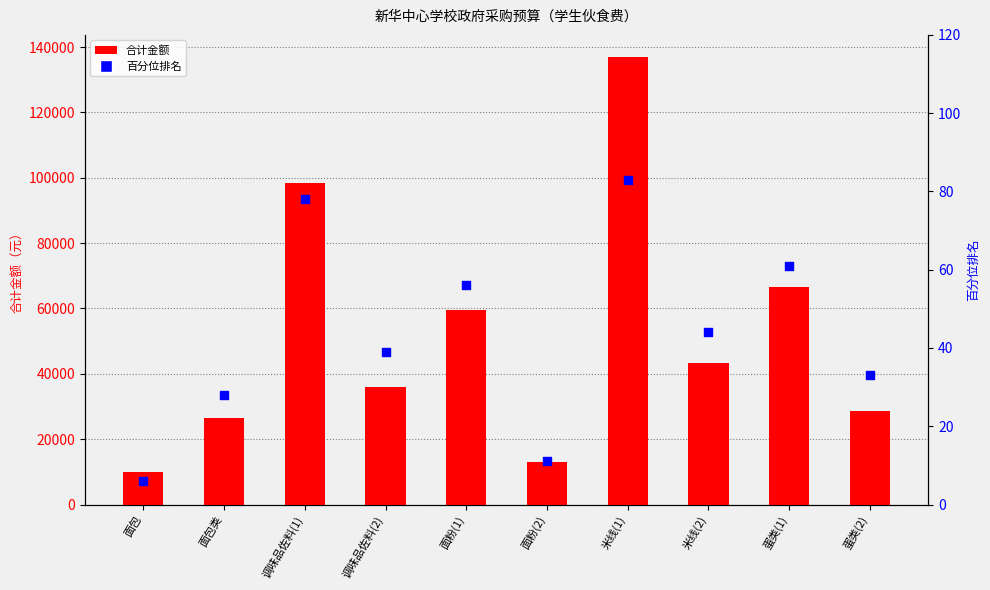

Which series contains the lowest Y value?

百分位排名